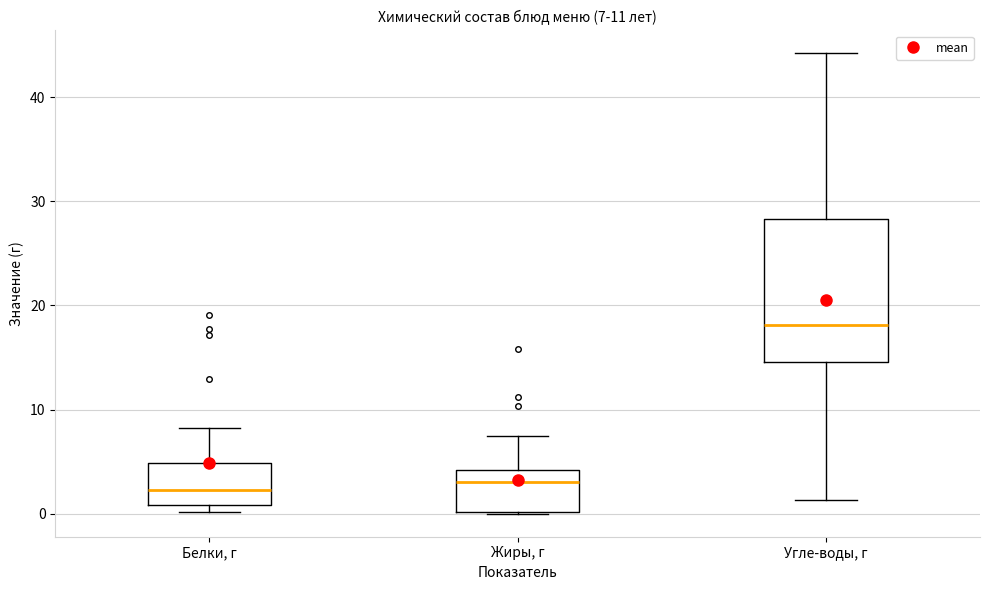

Comparing the boxes themselves (not the whiskers), which one is the tallest?

Угле-воды, г